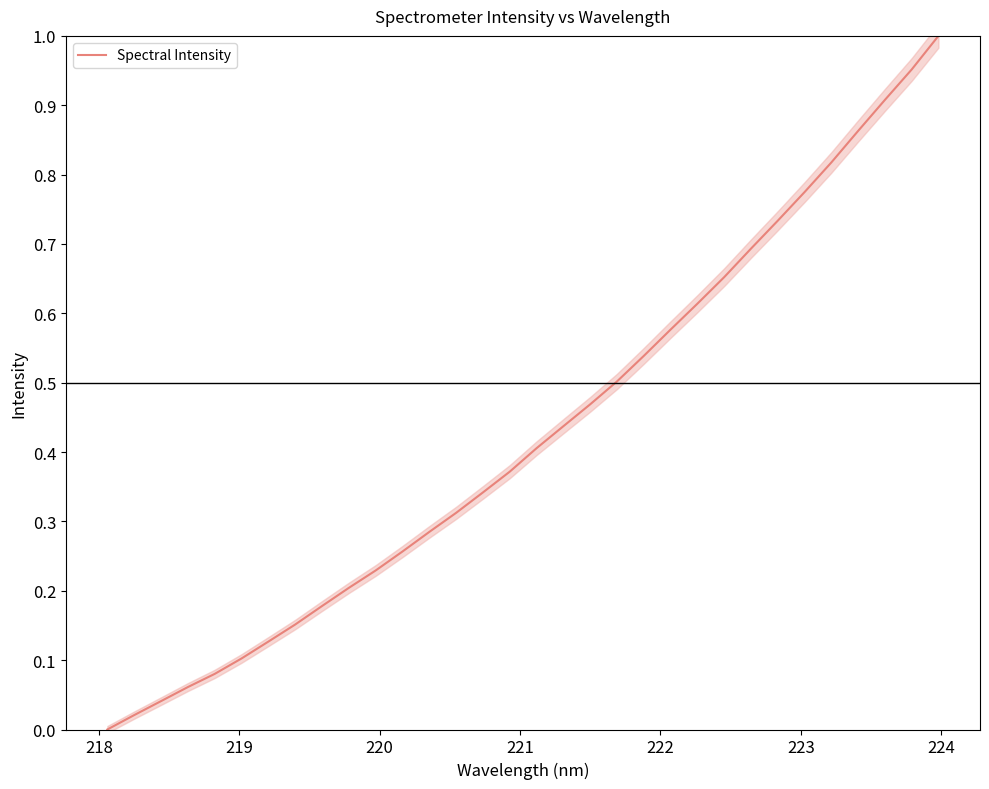

What is the average value?

0.4